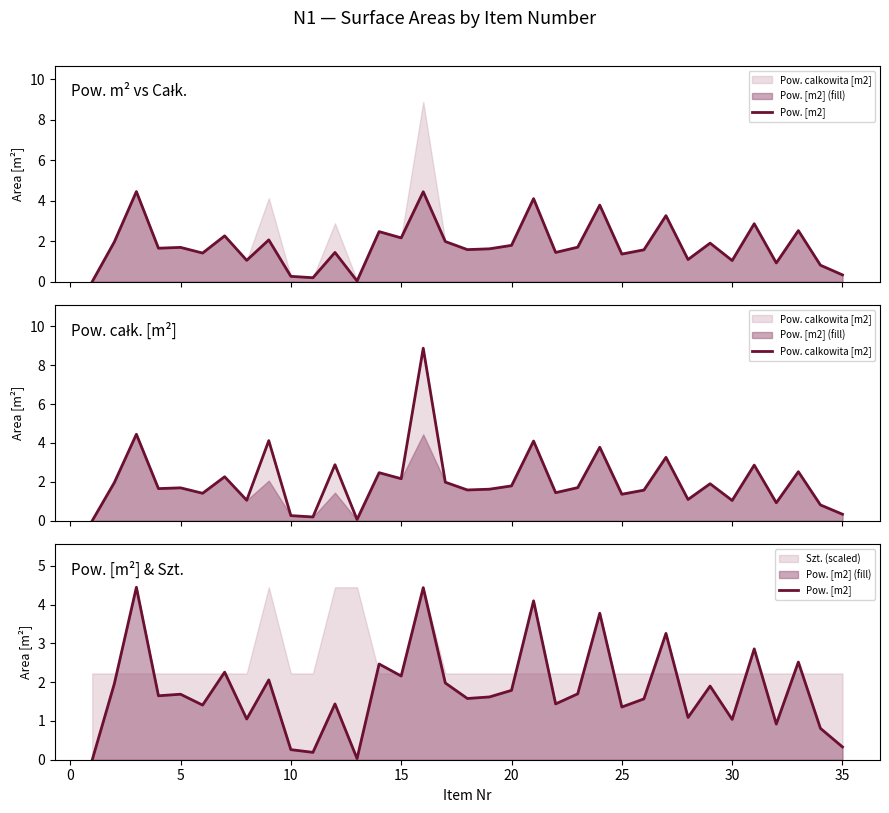

How many values in the Pow. calkowita [m2] series are below 1?

7